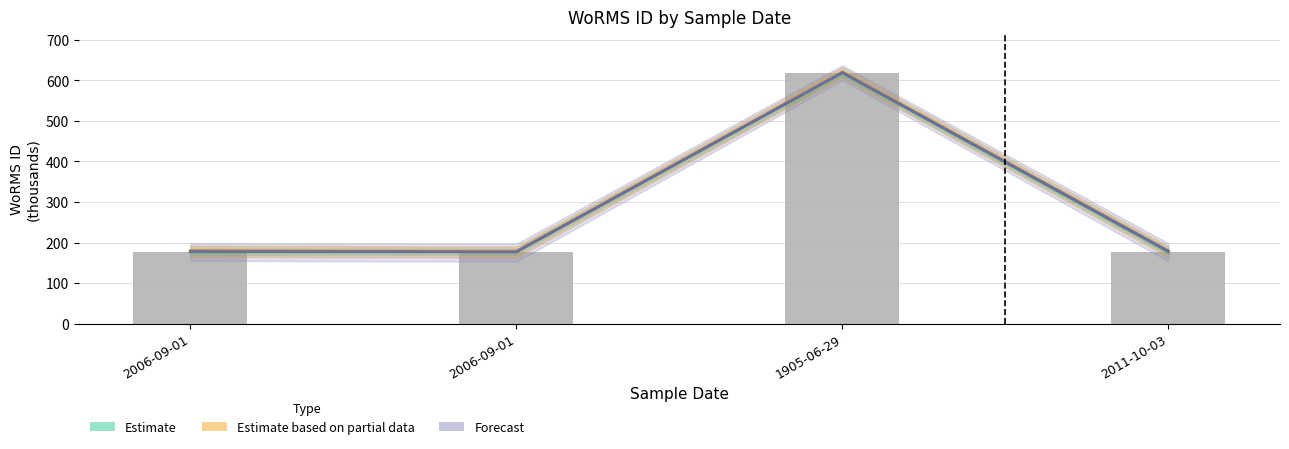

Read the Partial line value at 2011-10-03.

179.0